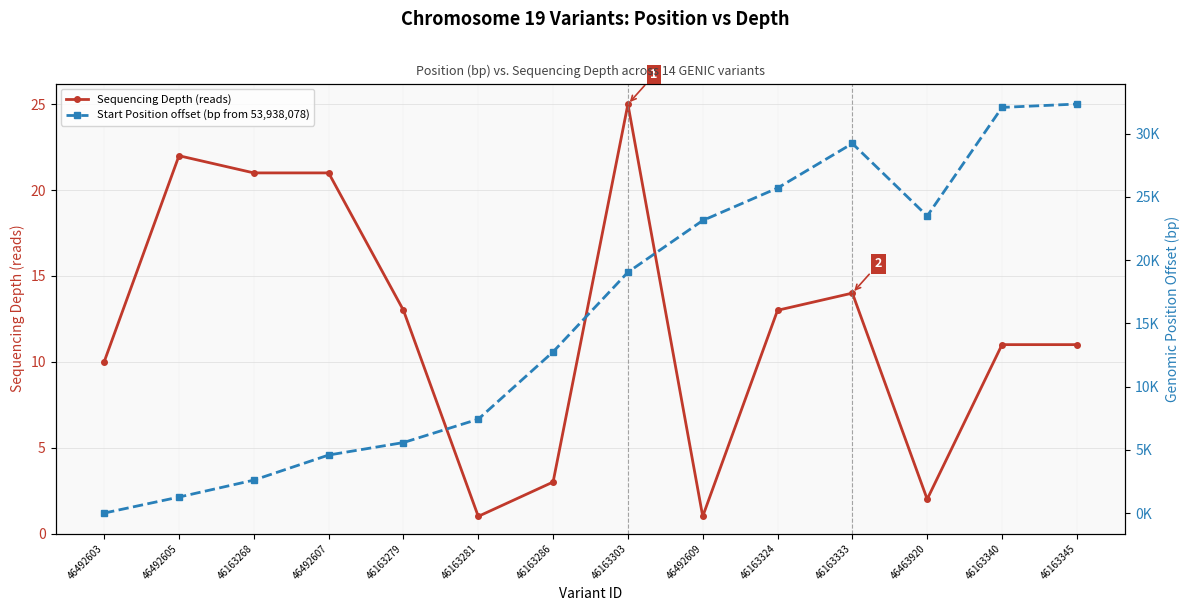

The Start Position offset (bp from 53,938,078) series shows 41548 at 46463920. True or false?

False